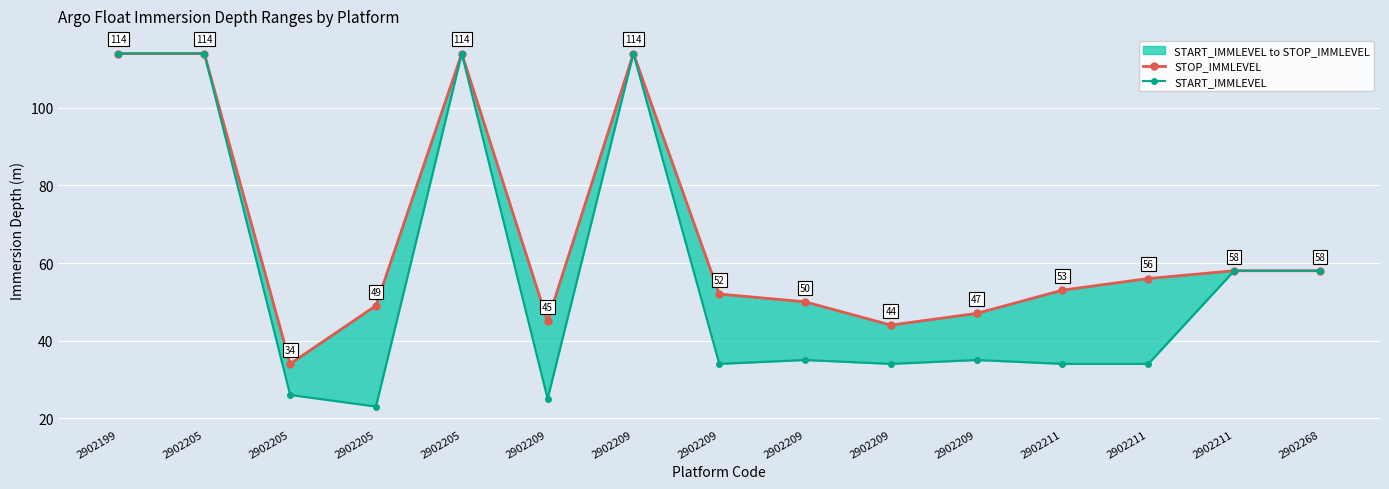

Which series has the largest total across all categories?

STOP_IMMLEVEL